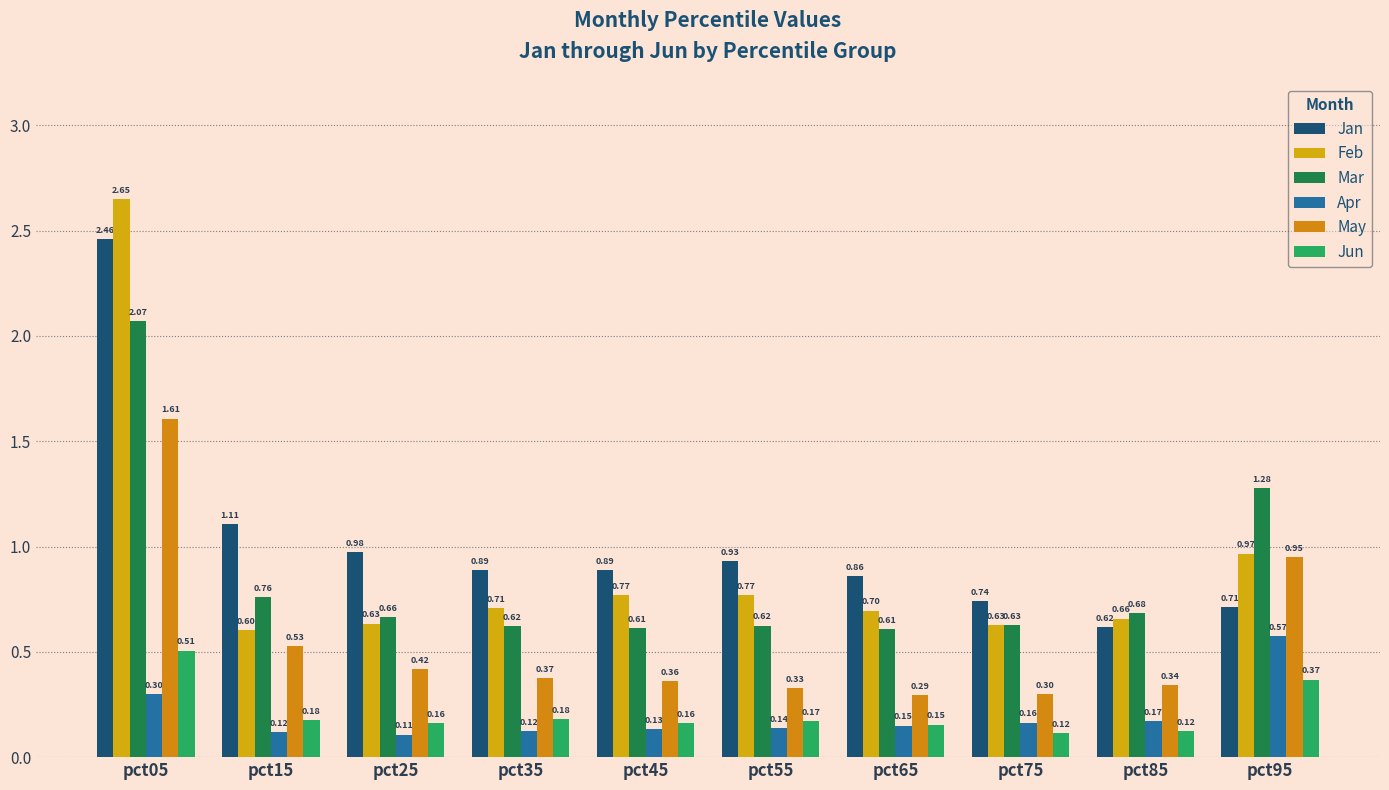

Is it true that Mar equals 0.7 at pct85?

True